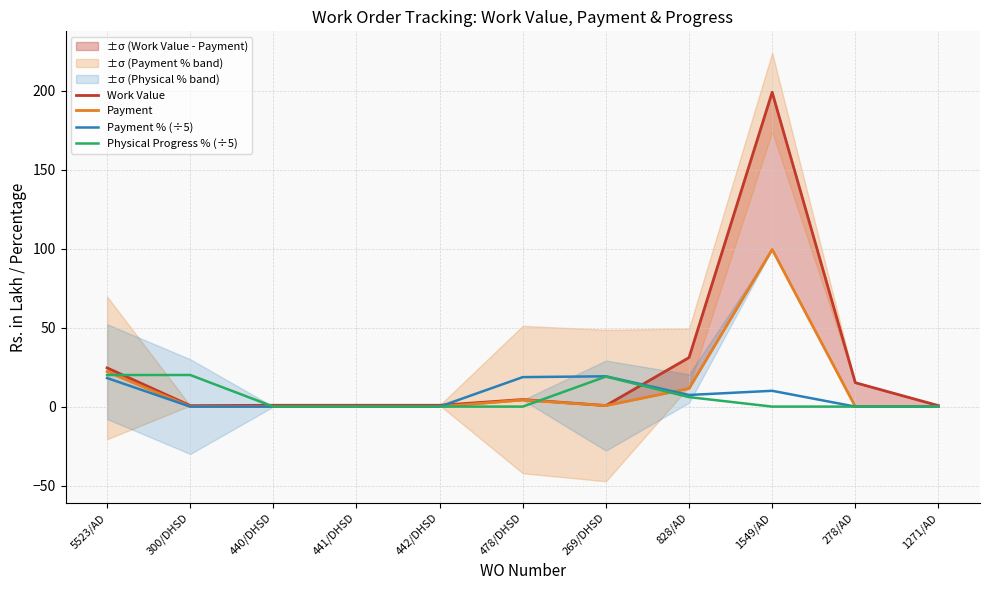

What is the average value of the Physical Progress % (÷5) series?

5.9